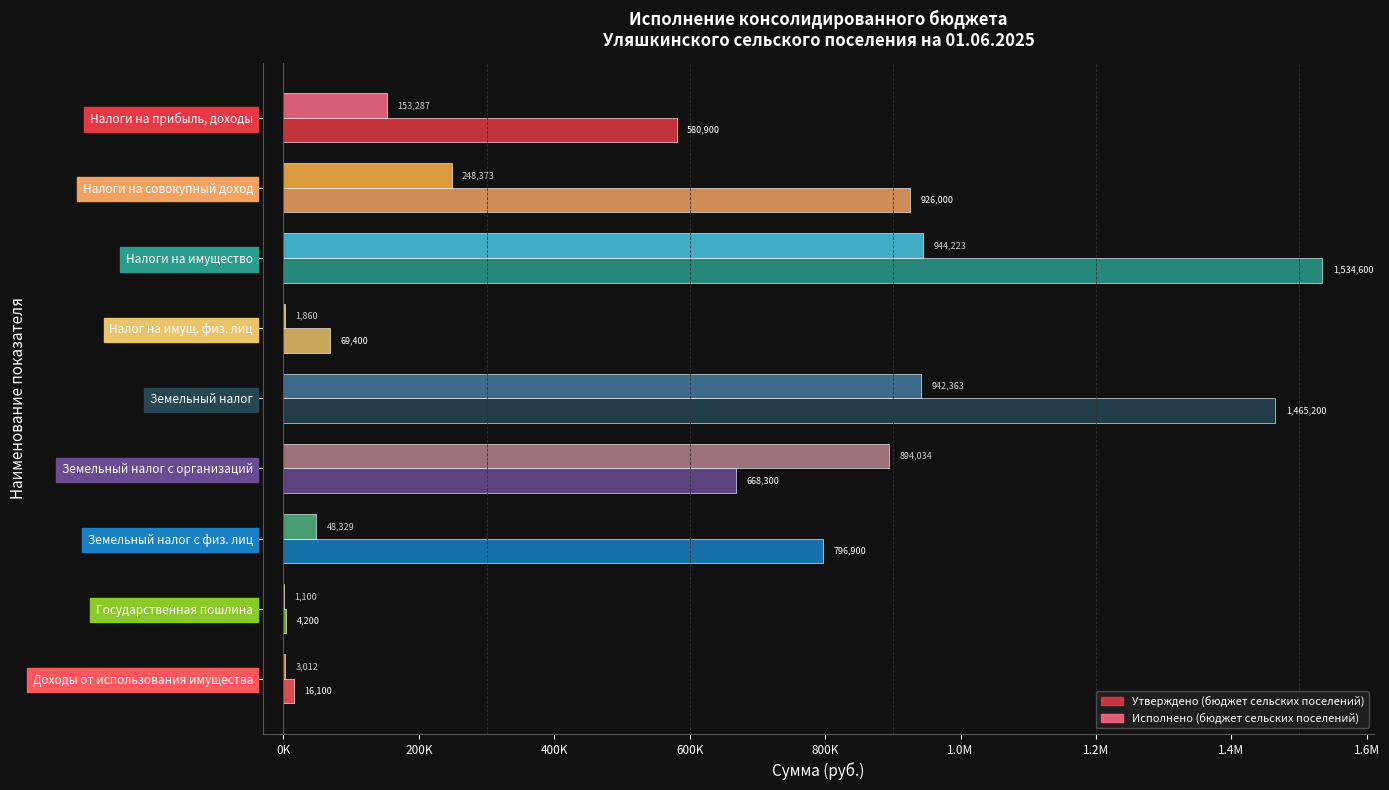

List the series in order of their peak value, highest first.

Утверждено (бюджет сельских поселений), Исполнено (бюджет сельских поселений)